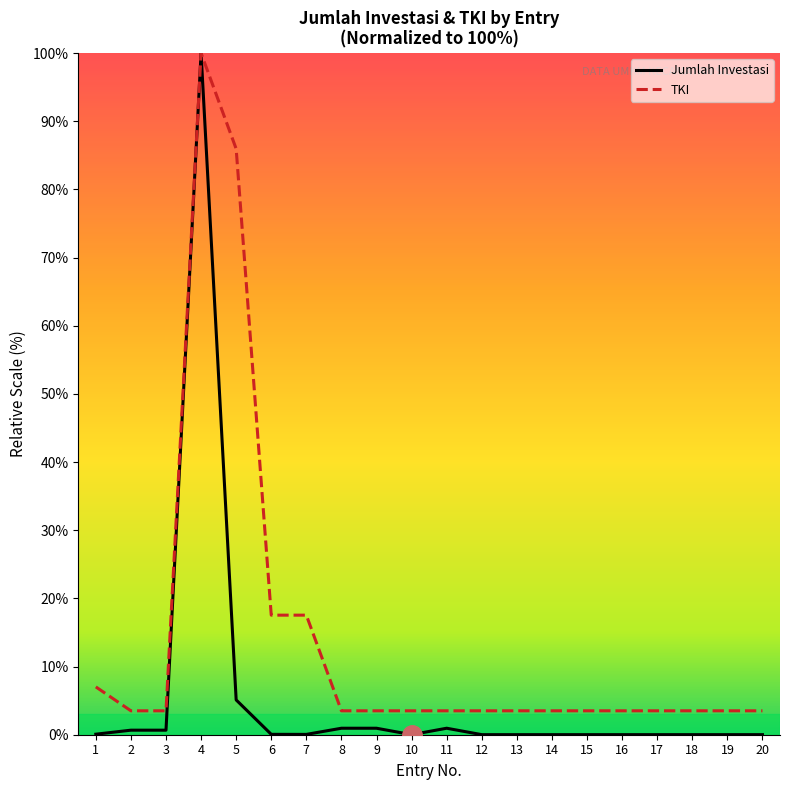

What is the greatest value displayed?

100.0